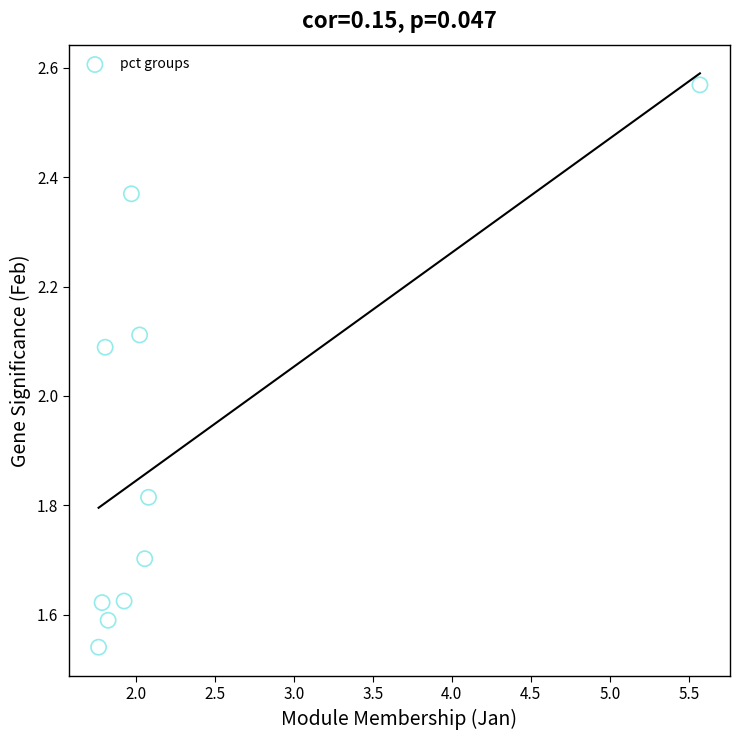

What is the average Y value?

1.9